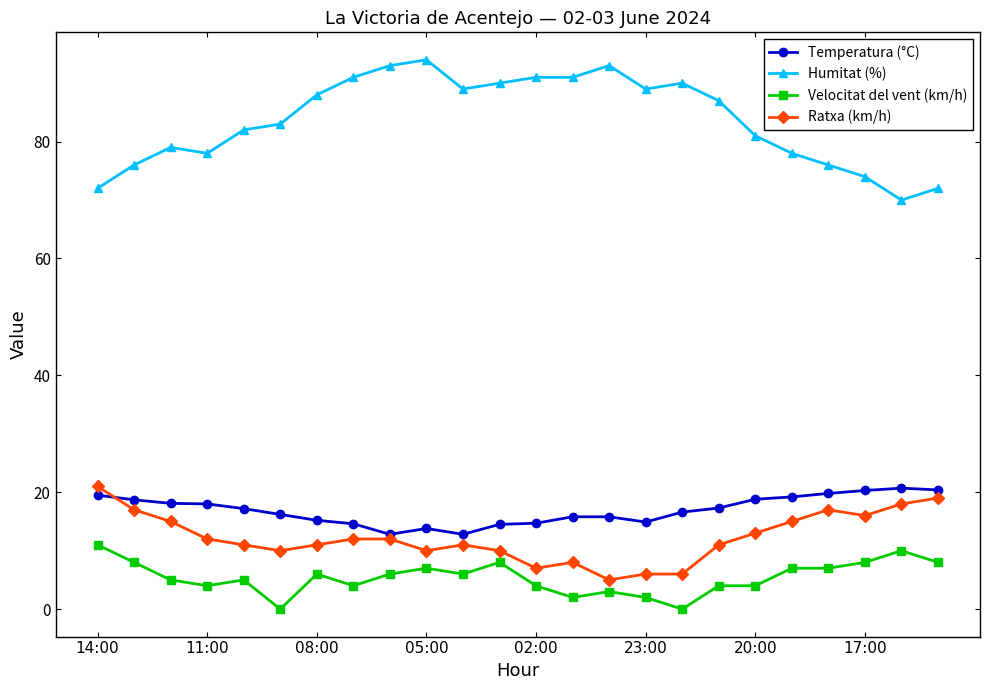

At how many categories does at least one series exceed 45?

24